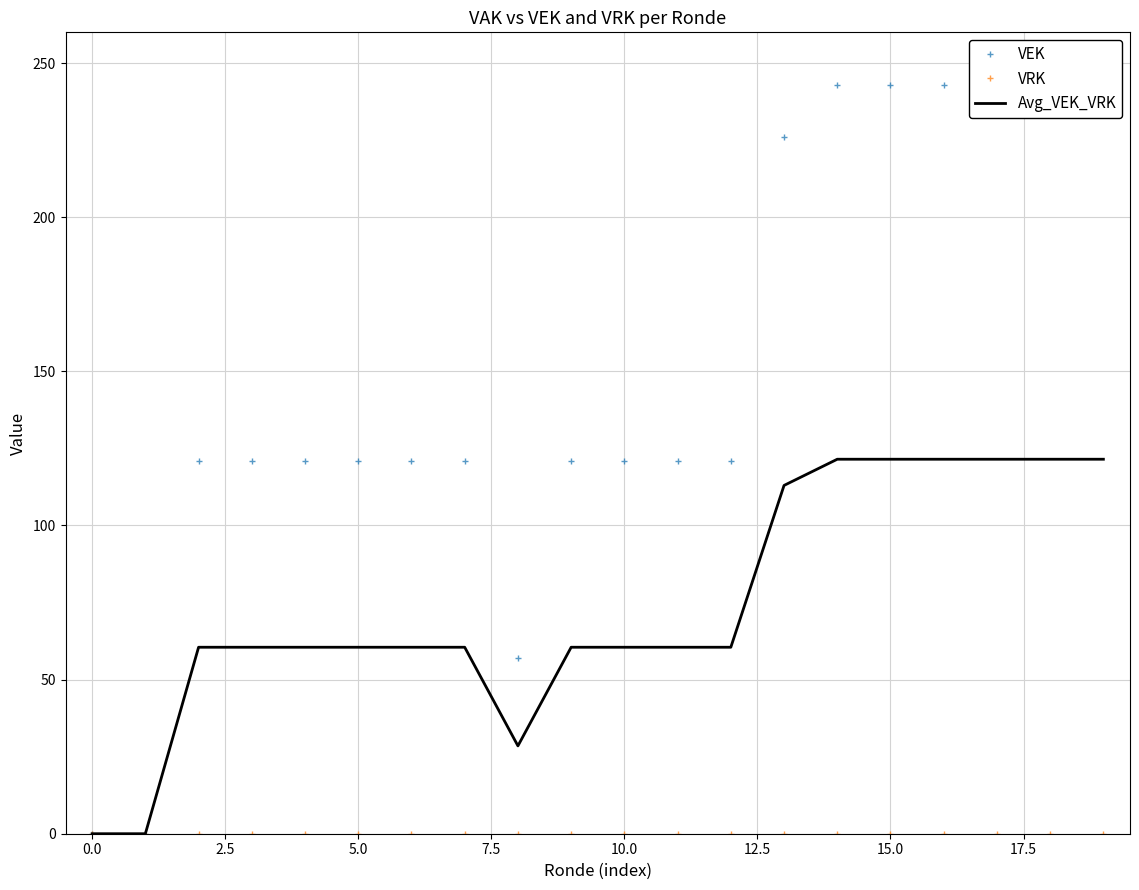

How many lines are shown in the chart?

3